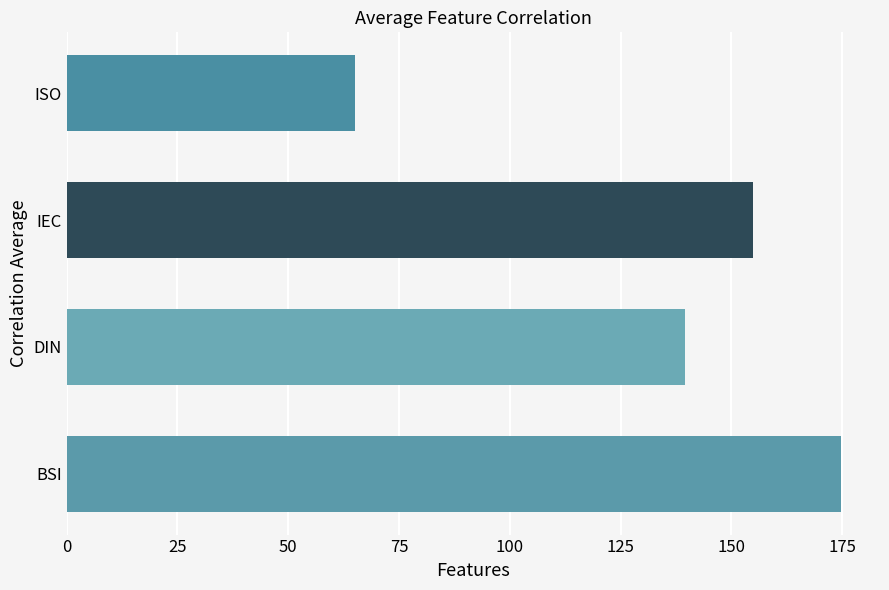

The chart shows a value of 67.1 at BSI. True or false?

False